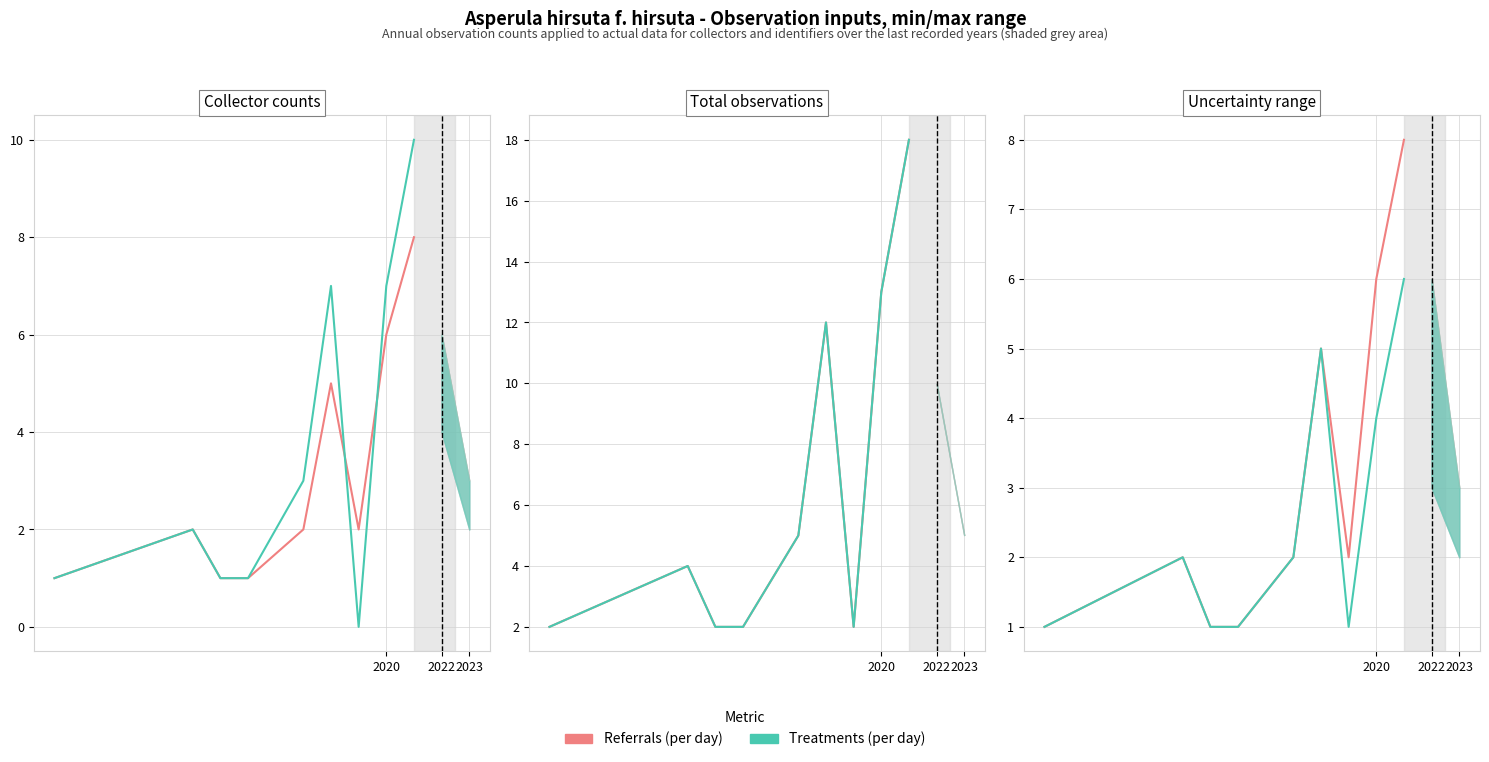

Does the chart display data point markers on the line(s)?

No